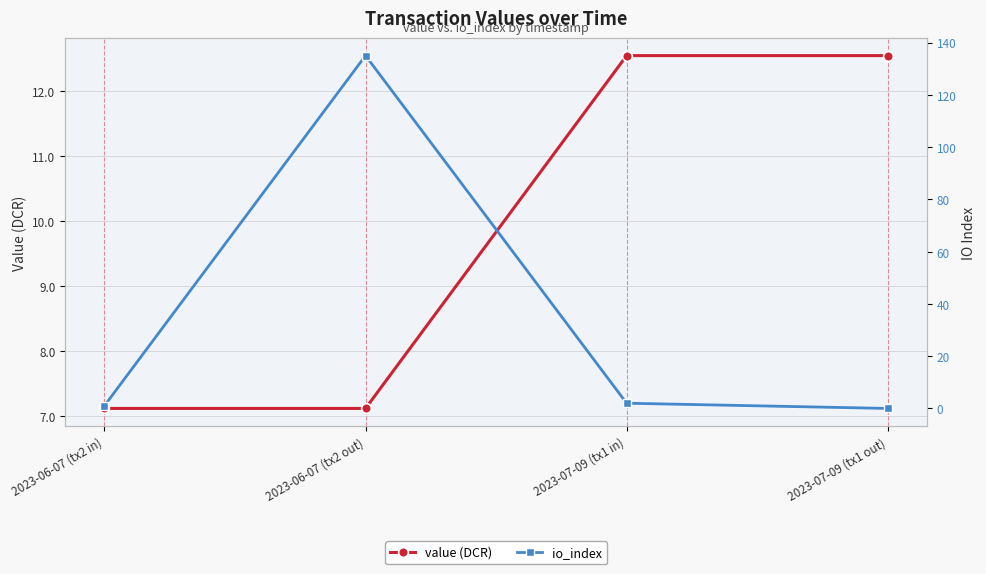

How many lines are shown in the chart?

2